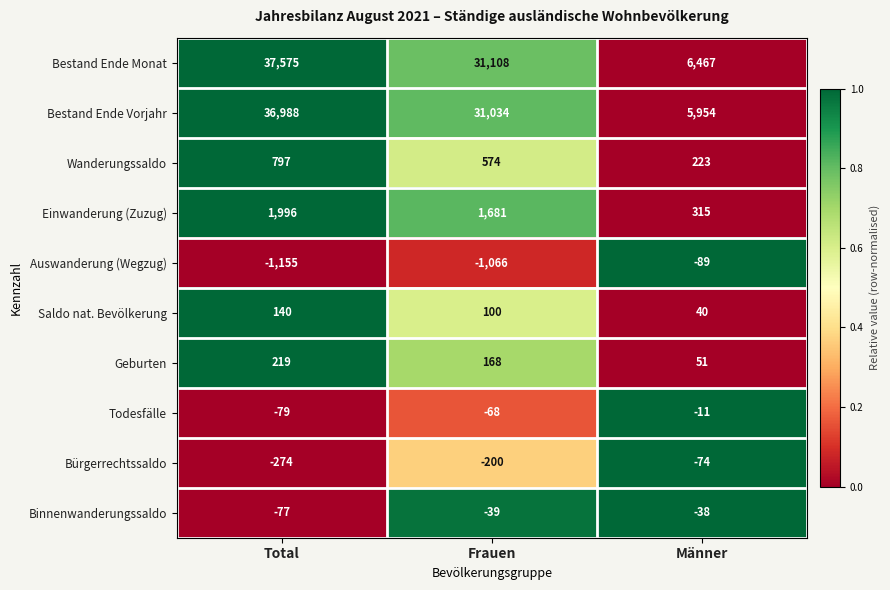

What is the smallest value displayed?

-1155